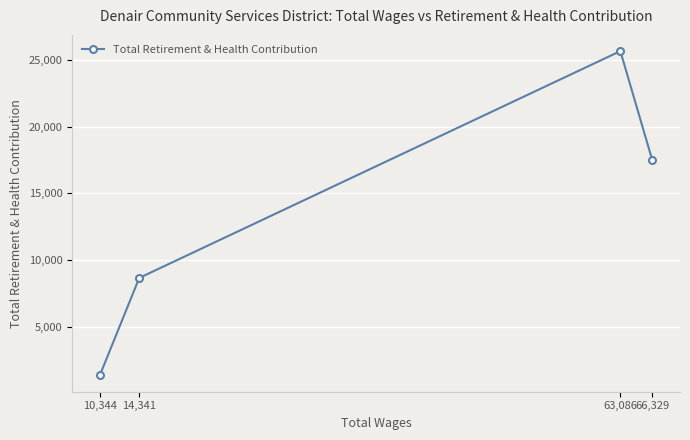

How many lines are shown in the chart?

1